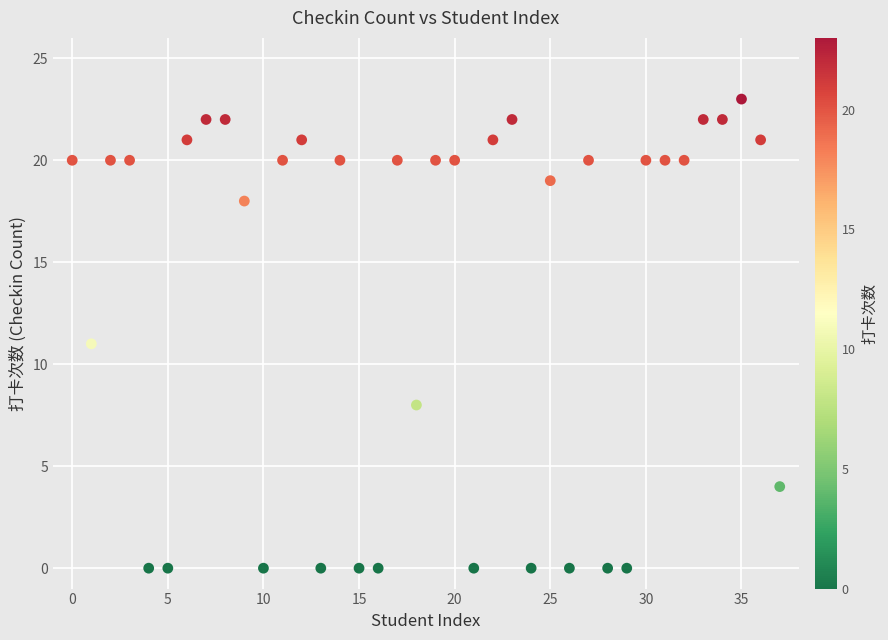

What is the range of Y values (max minus min)?

23